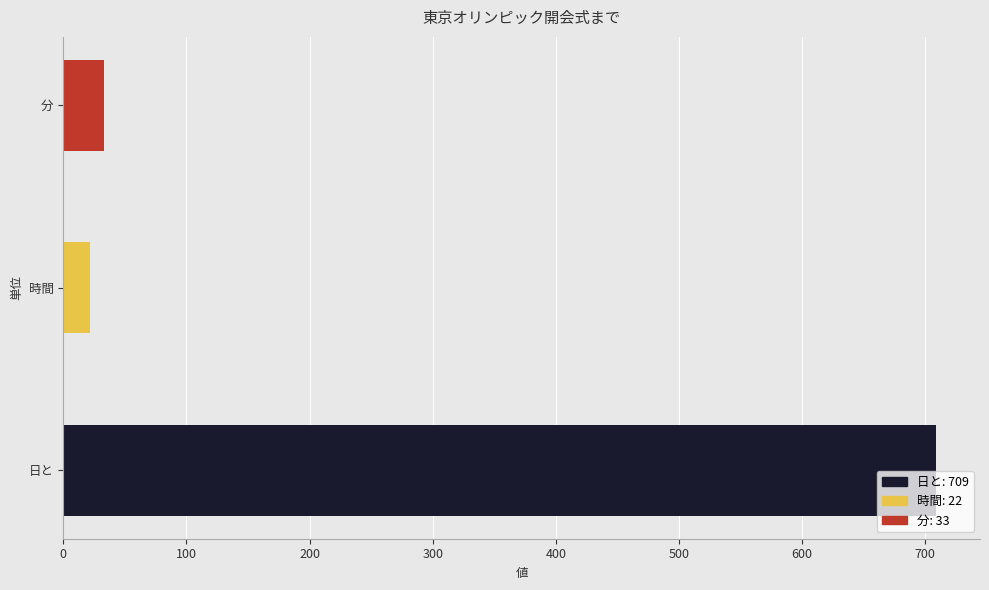

How many data points does each series have?

3